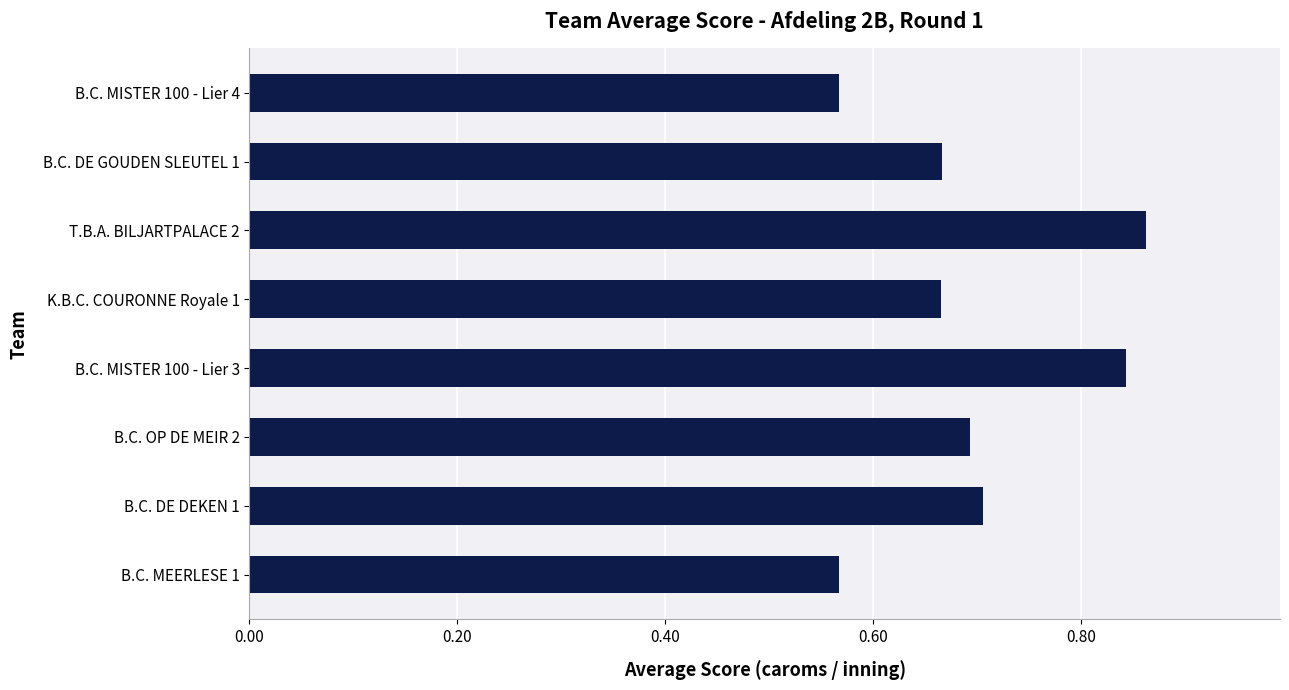

Between B.C. MISTER 100 - Lier 4 and B.C. DE DEKEN 1, which is larger?

B.C. DE DEKEN 1